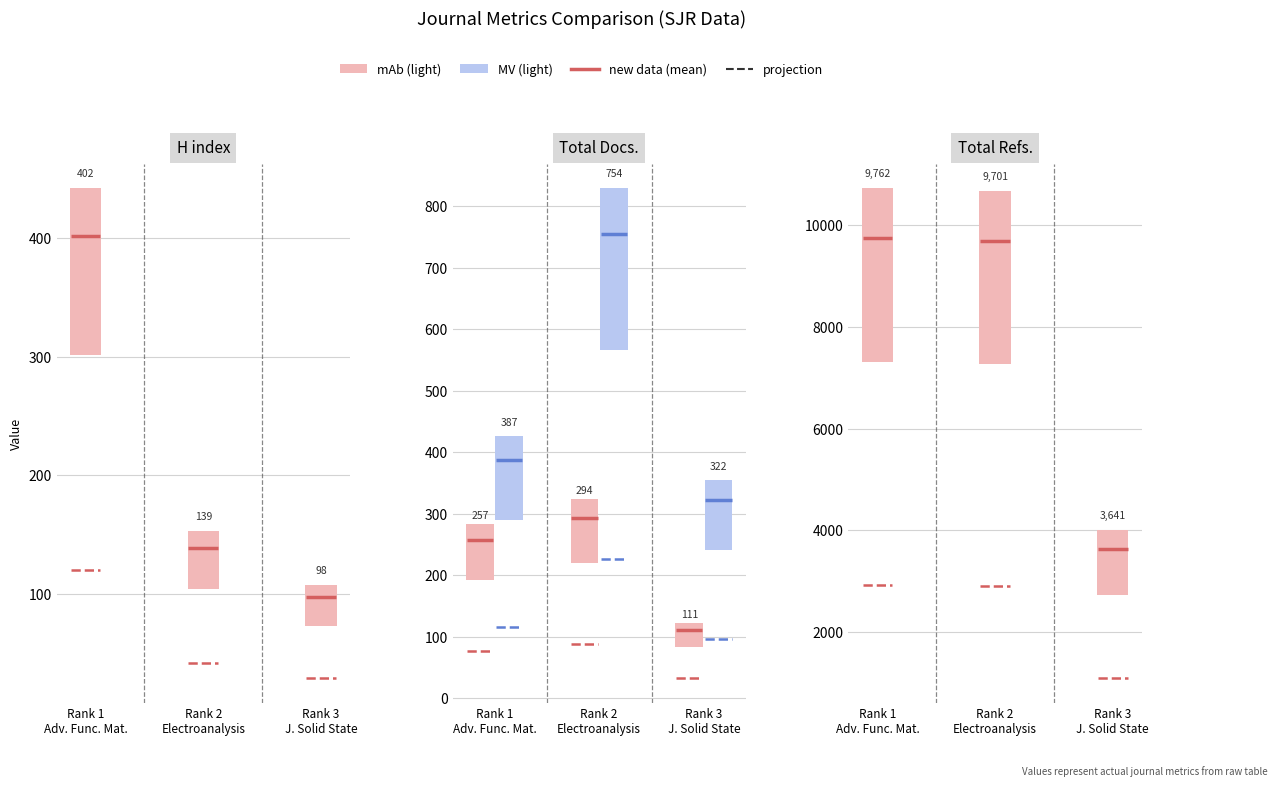

What is the minimum value shown in the chart?

34.3